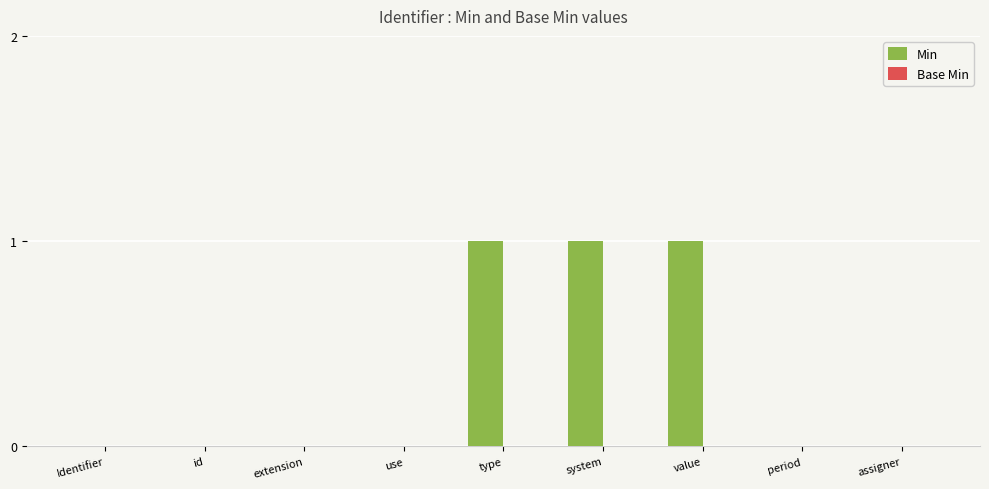

True or false: the data shows 0 at extension.

True